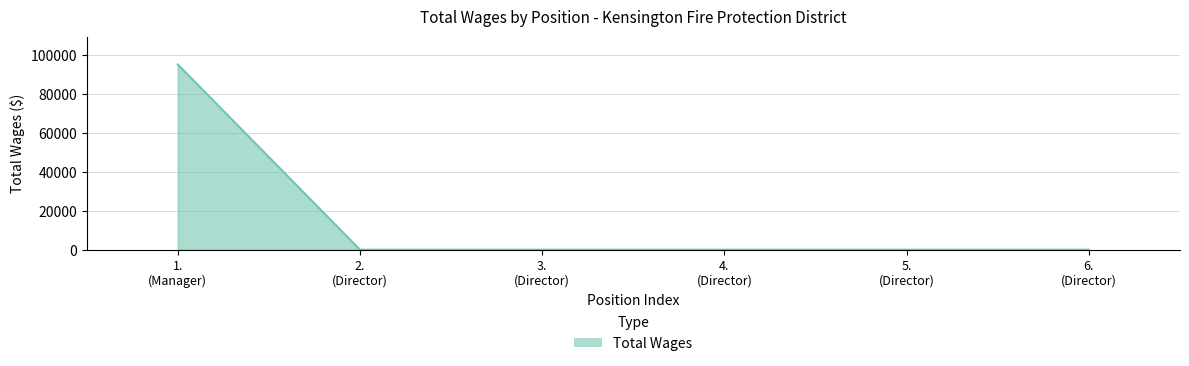

What is the average value?

15893